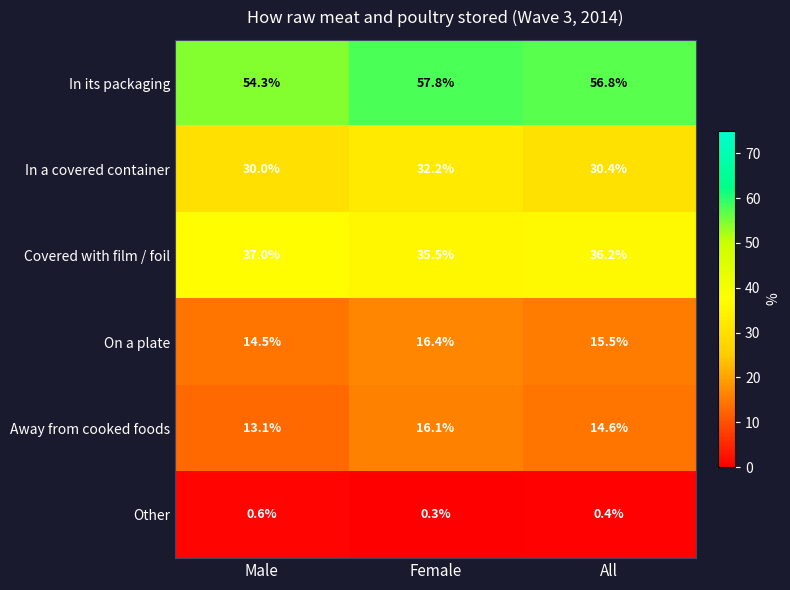

What is the sum of the Away from cooked foods values at Male and All?

27.7